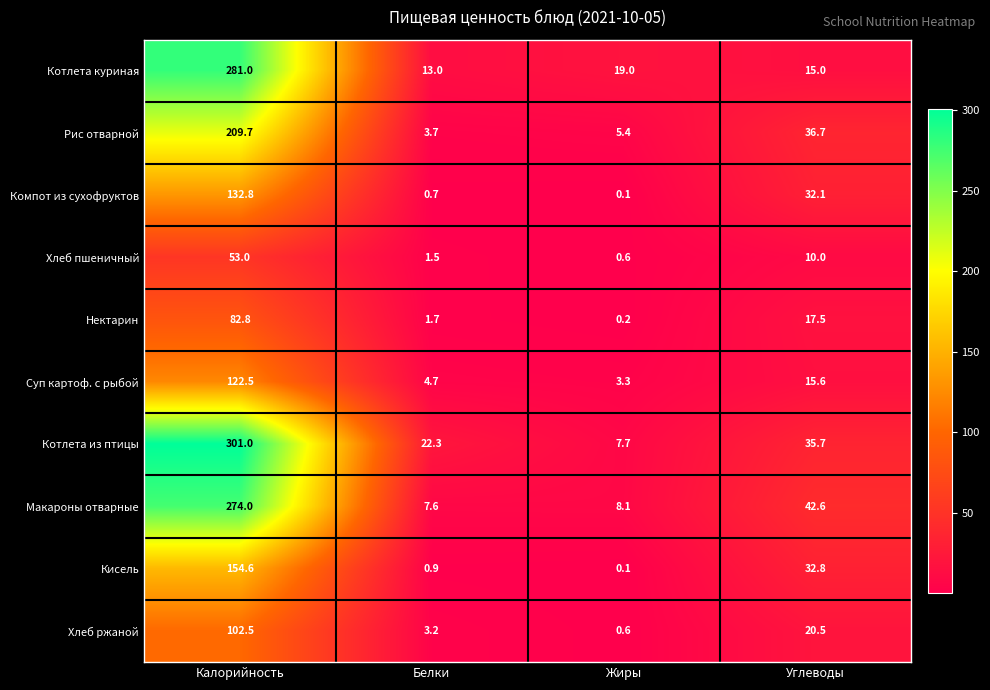

At which label does Нектарин first exceed 17?

Калорийность